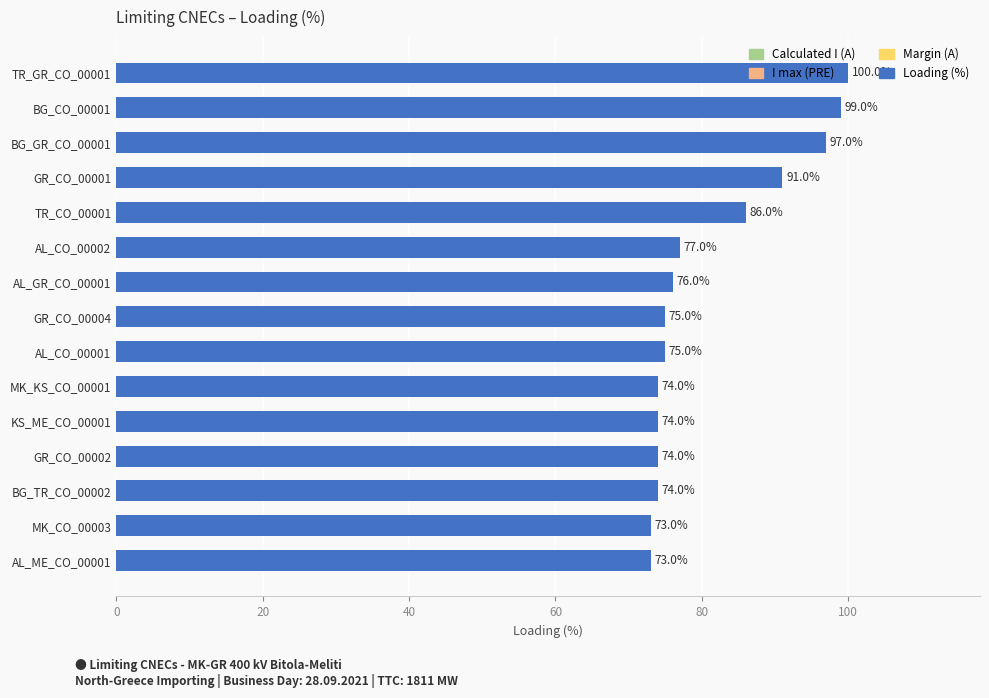

Approximately how many times larger is the value at GR_CO_00004 compared to GR_CO_00002?

1.0